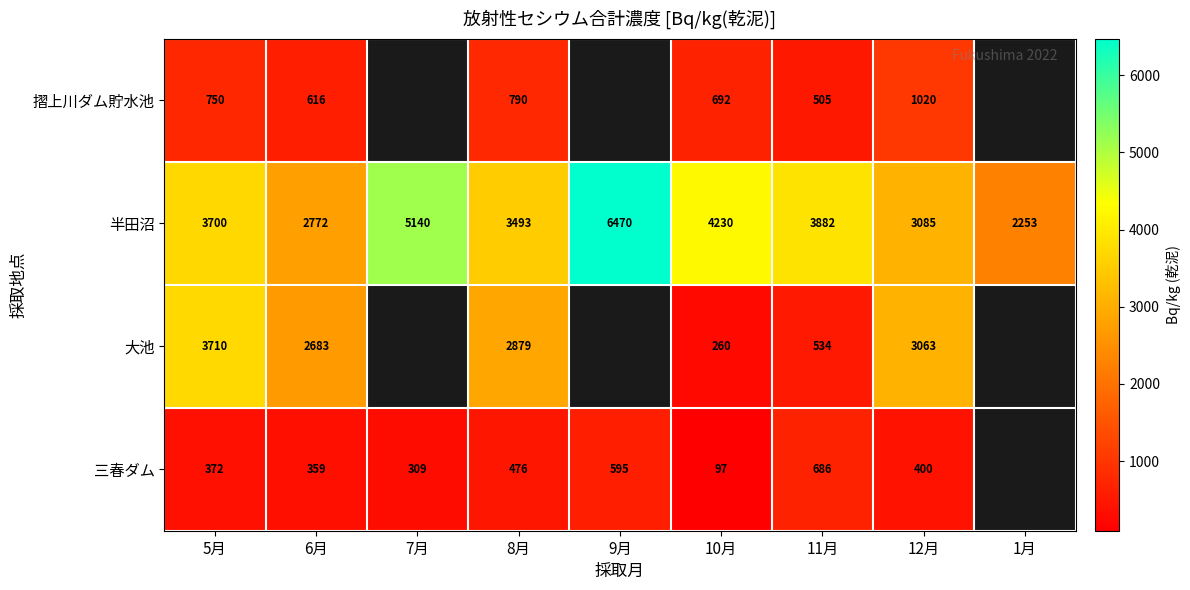

What is the difference between the maximum and minimum values in the 半田沼 series?

4217